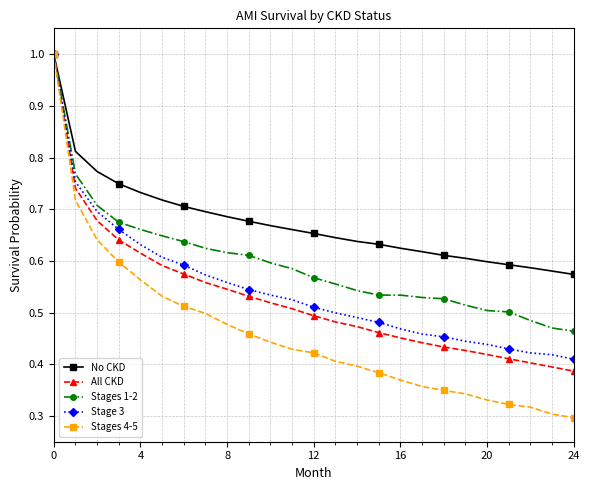

What is the highest value of the Stages 1-2 series?

1.0